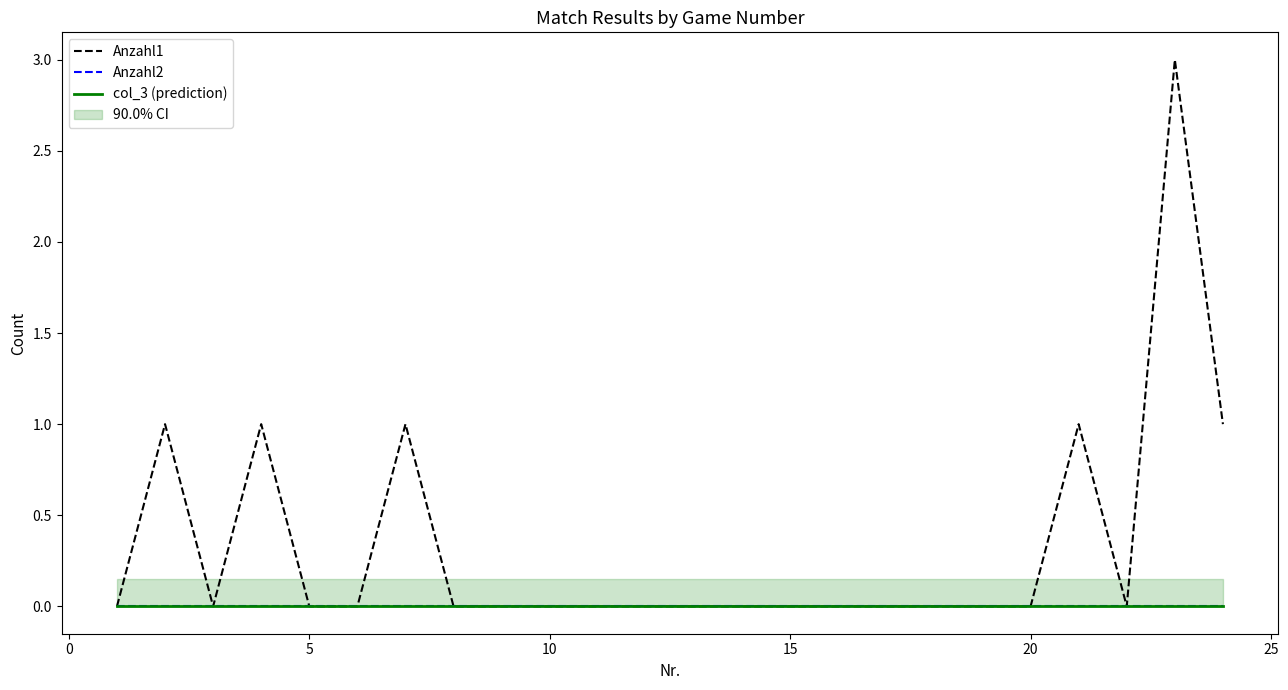

Is the value of Anzahl1 at −5 greater than the value of col_3 (prediction) at 10?

No